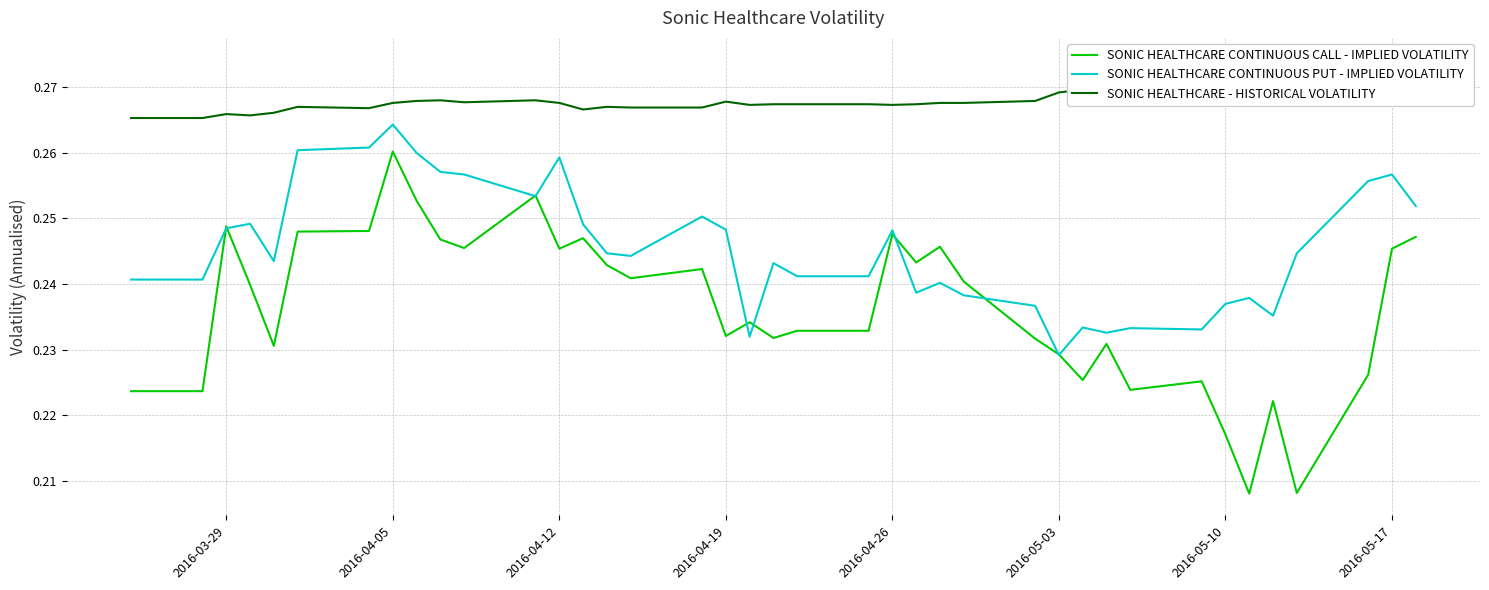

At which label does SONIC HEALTHCARE CONTINUOUS CALL - IMPLIED VOLATILITY reach its peak?

2016-04-05